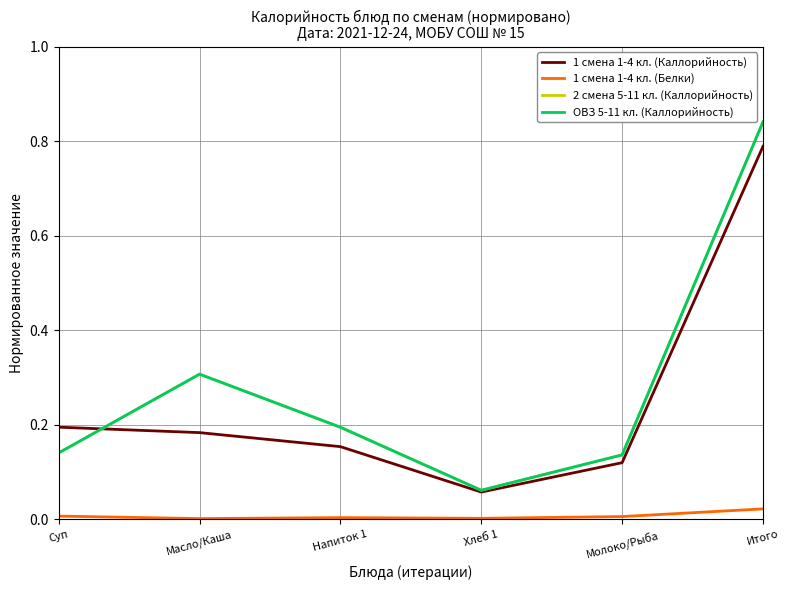

What is the label of the 1st point from the left?

Суп